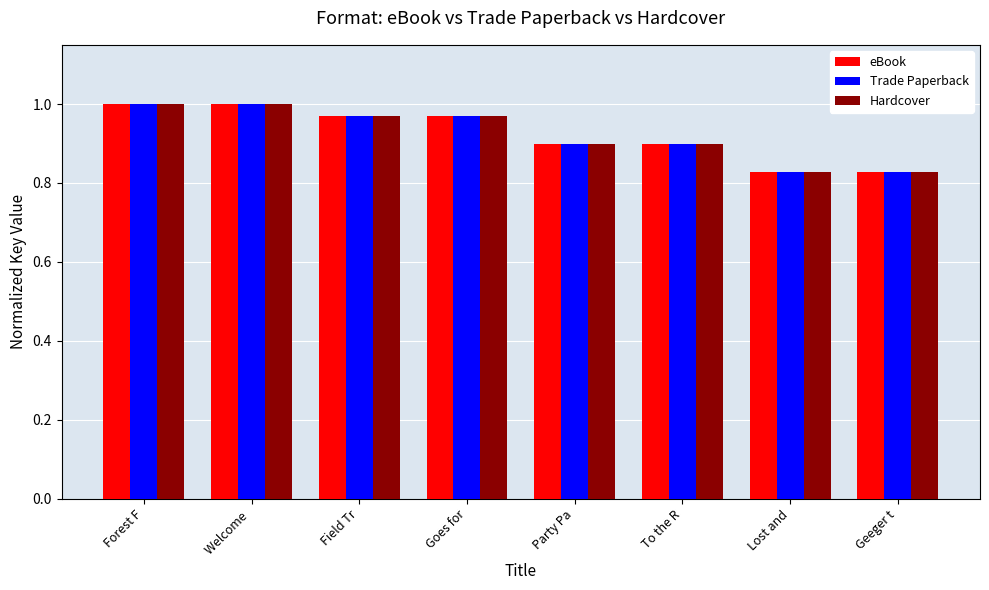

Is the value of Trade Paperback at Forest F greater than the value of eBook at Field Tr?

Yes